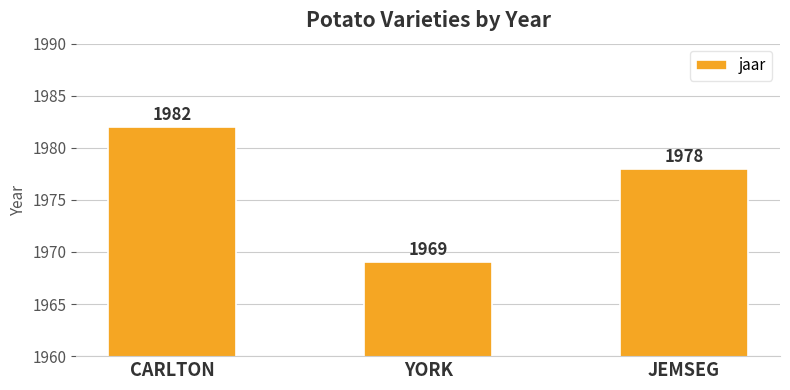

What is the minimum value shown in the chart?

1969